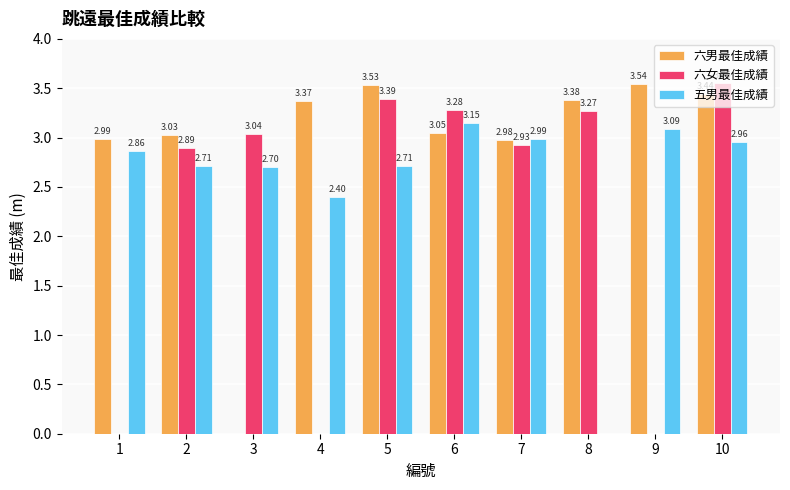

Does the chart contain stacked bars?

No